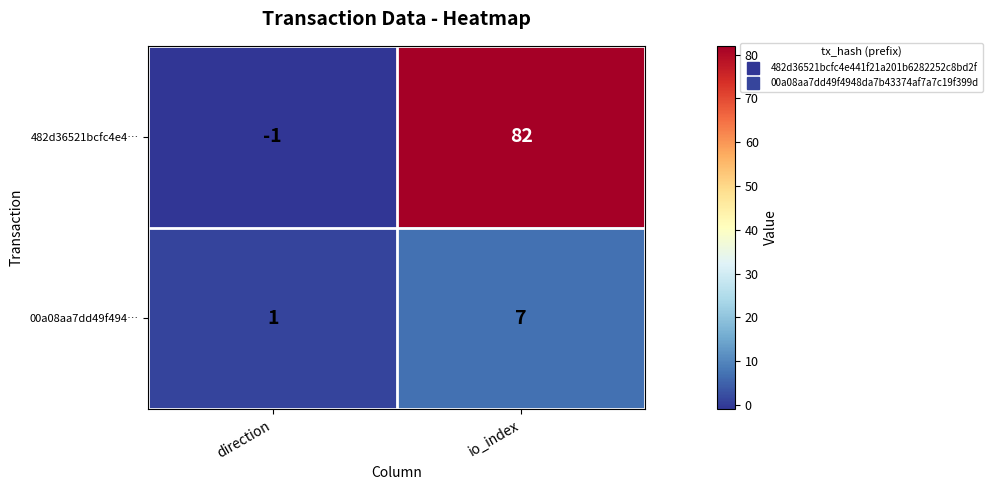

At how many categories does at least one series exceed 26?

1